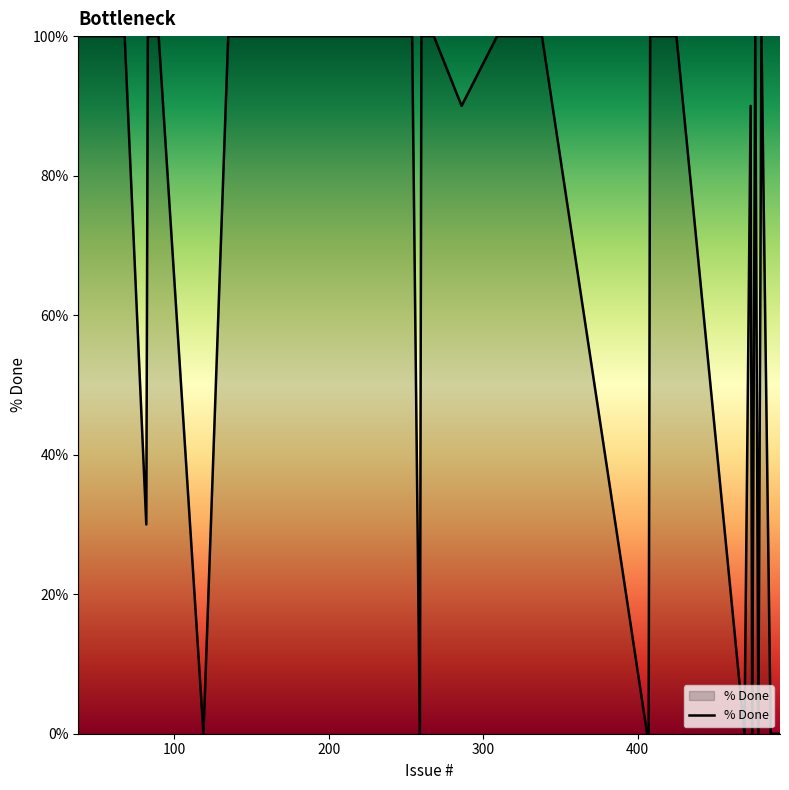

What is the difference between the maximum and minimum values?

100